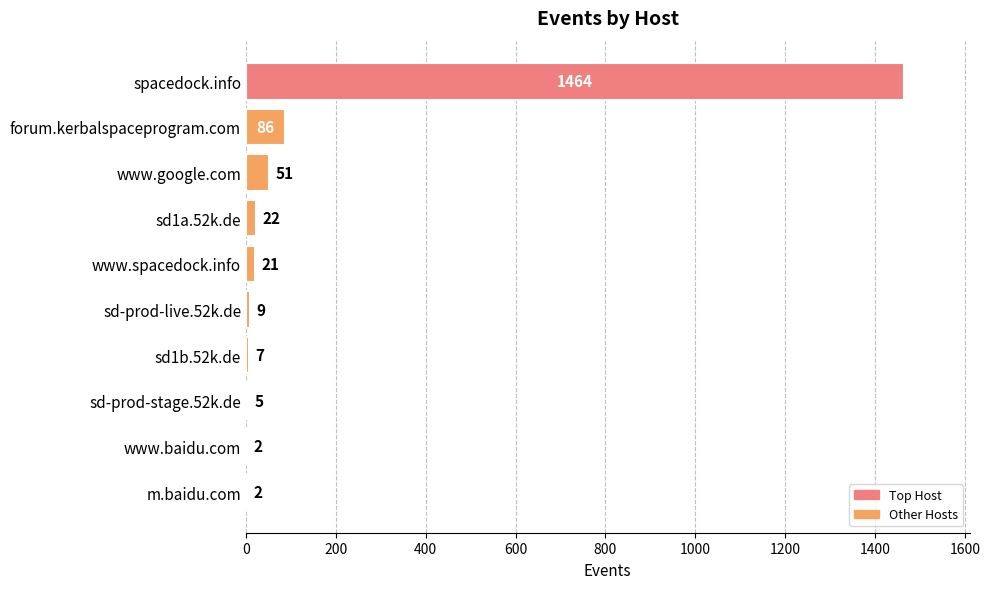

What is the change in value from sd-prod-live.52k.de to sd-prod-stage.52k.de?

-4